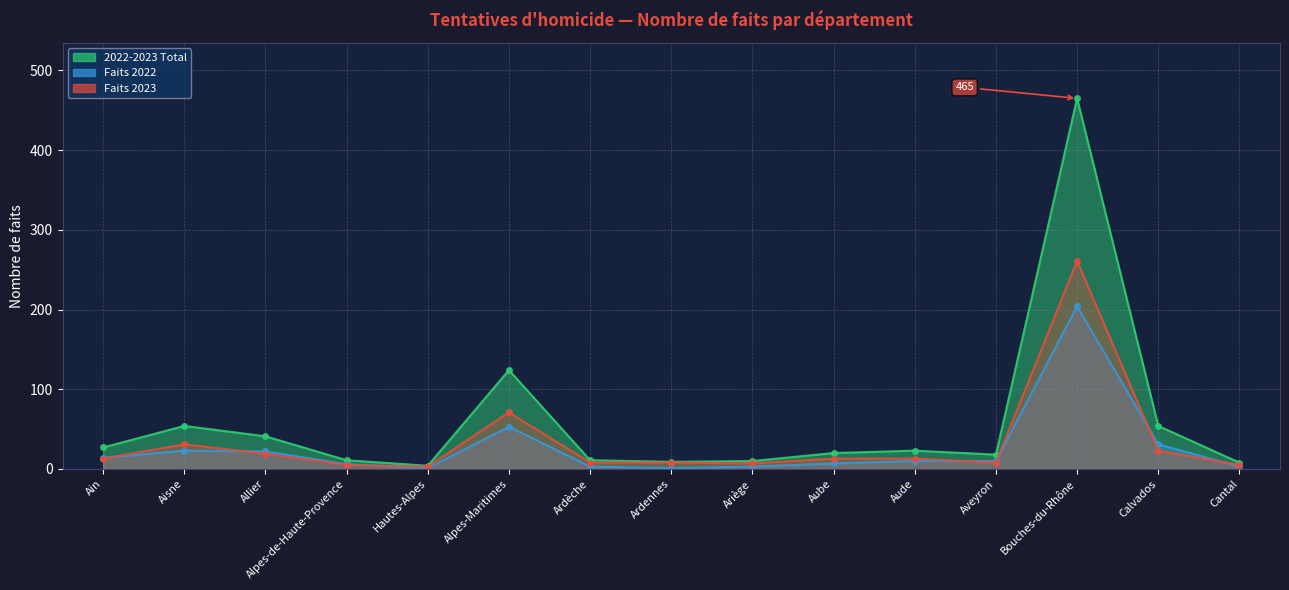

What is the sum of the 2022-2023 Total values at Ariège and Ardèche?

21